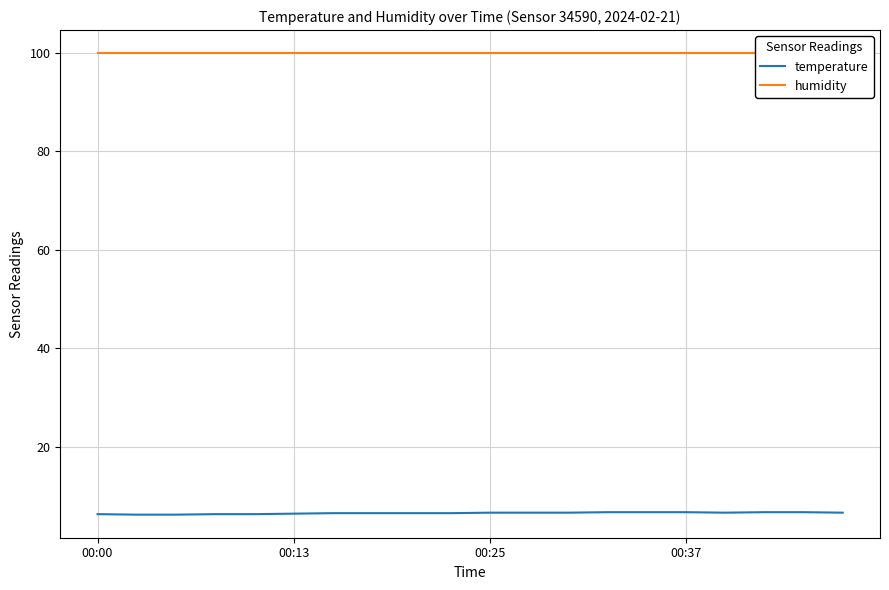

How many temperature values are between 6 and 7?

20